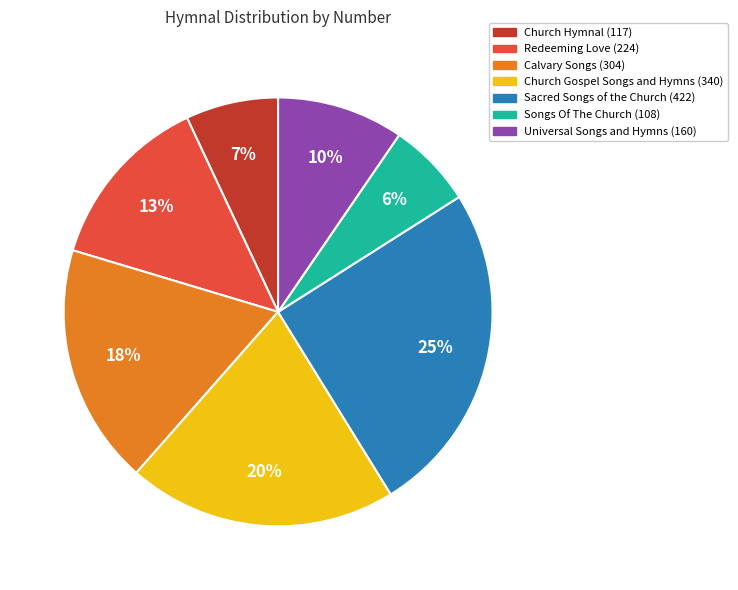

Does Church Gospel Songs and Hymns (340) account for over 50% of the chart?

No